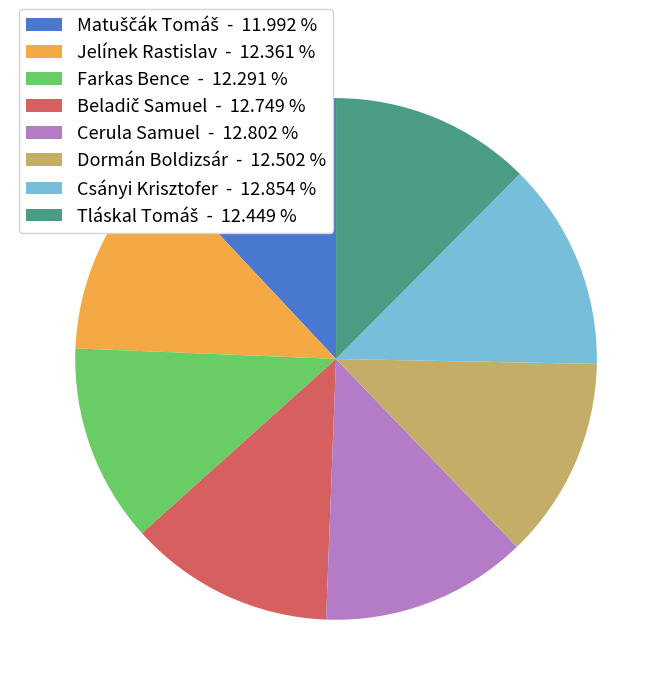

Is Farkas Bence - 12.291 % the majority of the pie?

No